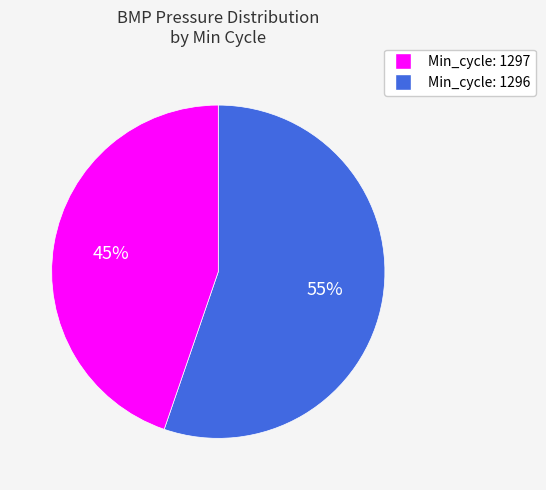

How many segments does this pie chart have?

2